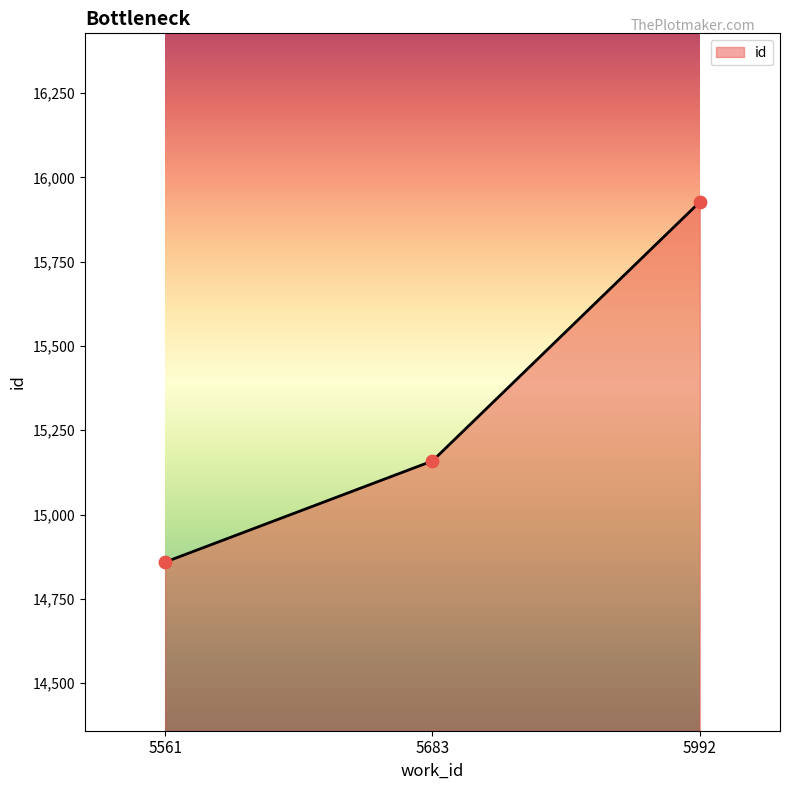

Approximately how many times larger is the value at 5561 compared to 5683?

1.0